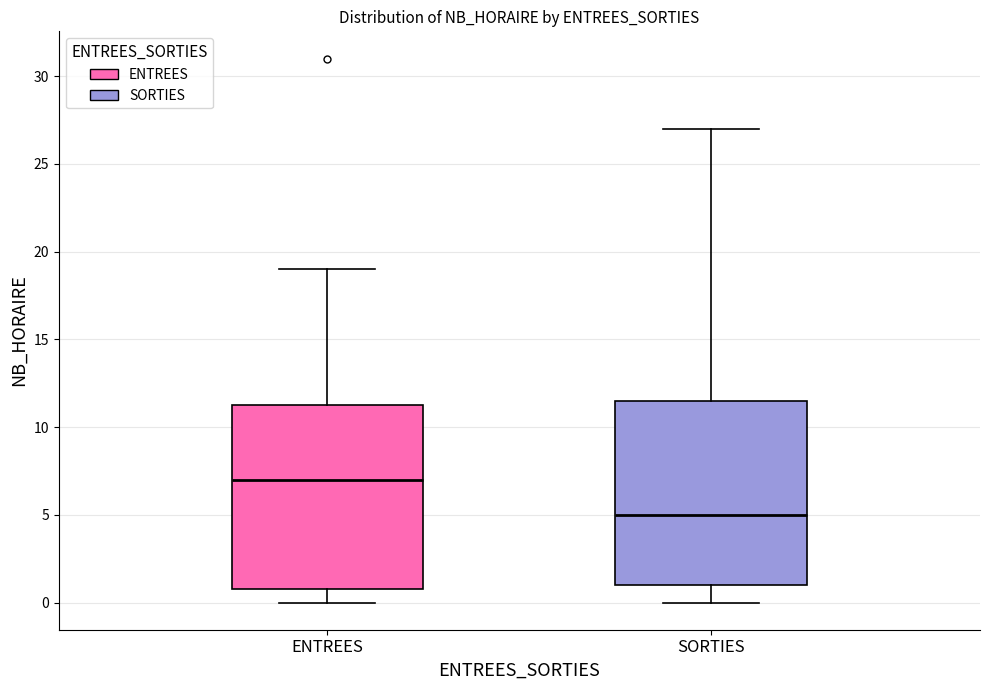

Which box has the highest median line?

ENTREES